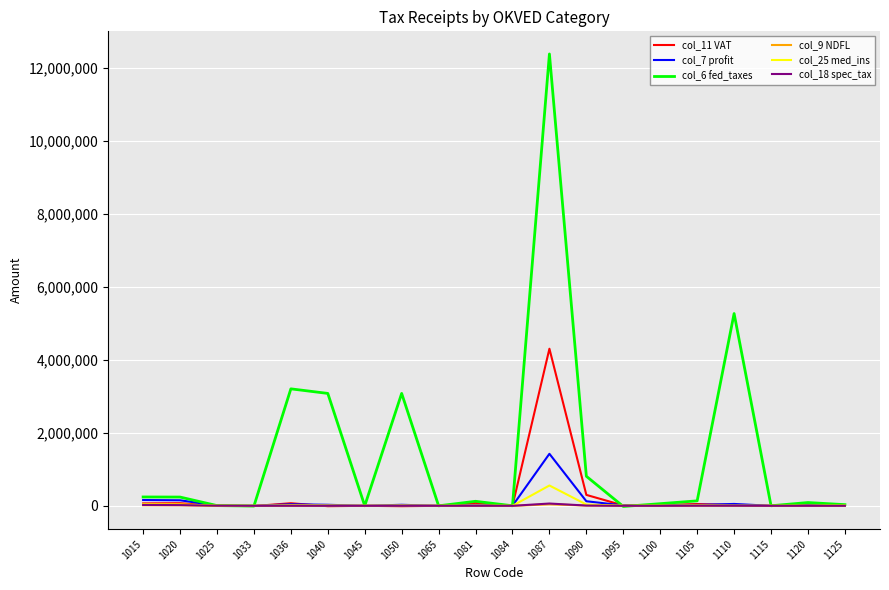

Does the chart display data point markers on the line(s)?

No